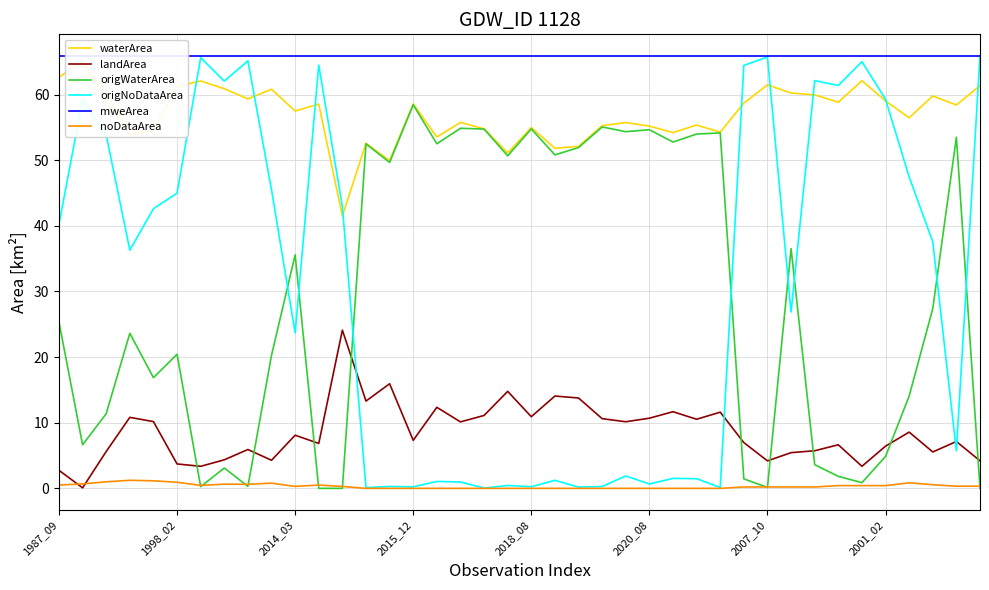

Rank the series at 26 from lowest to highest value.

noDataArea, origNoDataArea, landArea, origWaterArea, waterArea, mweArea